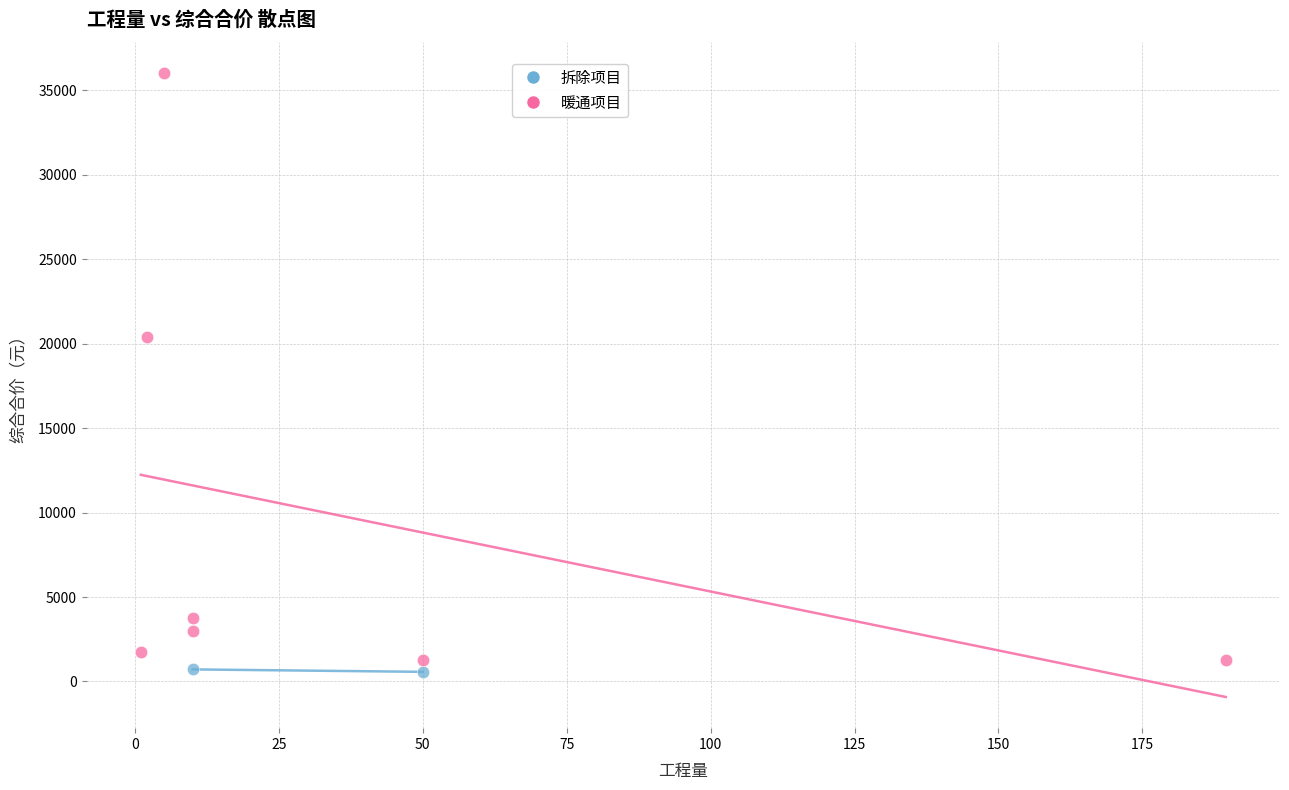

What are all the series names shown in the legend?

拆除项目, 暖通项目